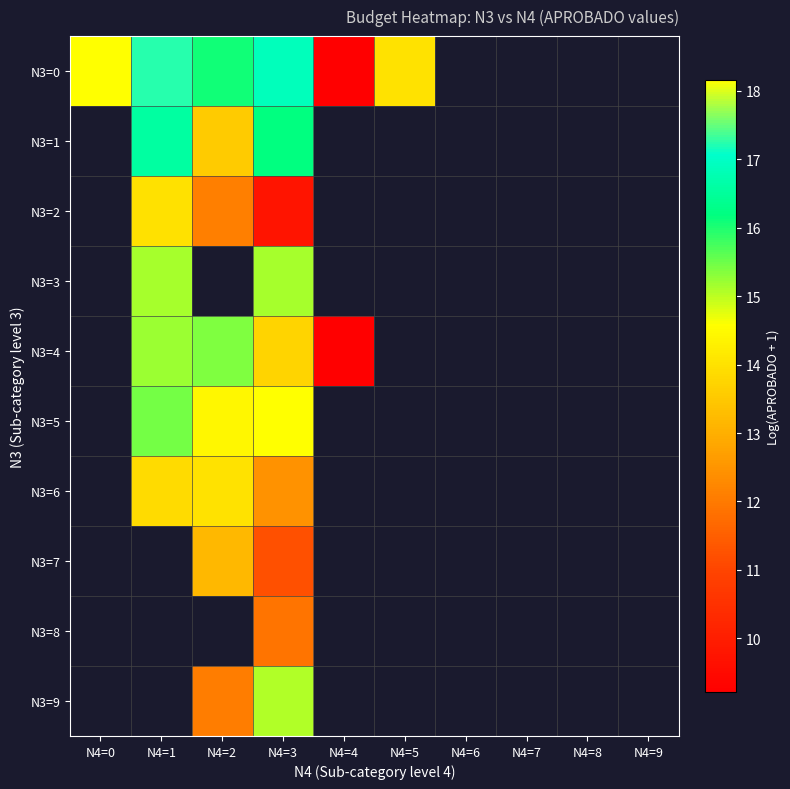

What is the maximum value for N3=0?

18.2